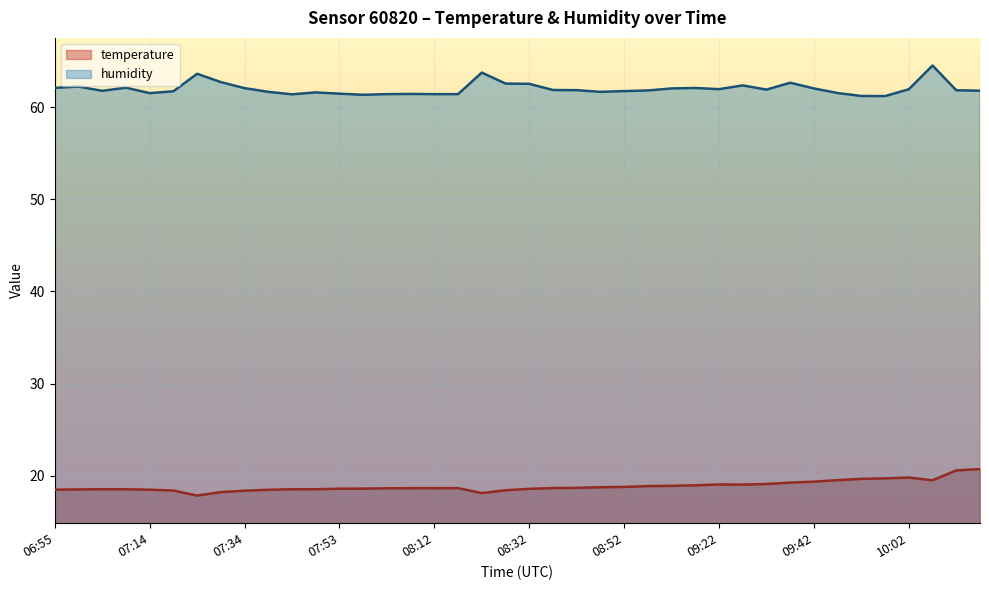

Which series changed the most between 06:55 and 08:27?

humidity